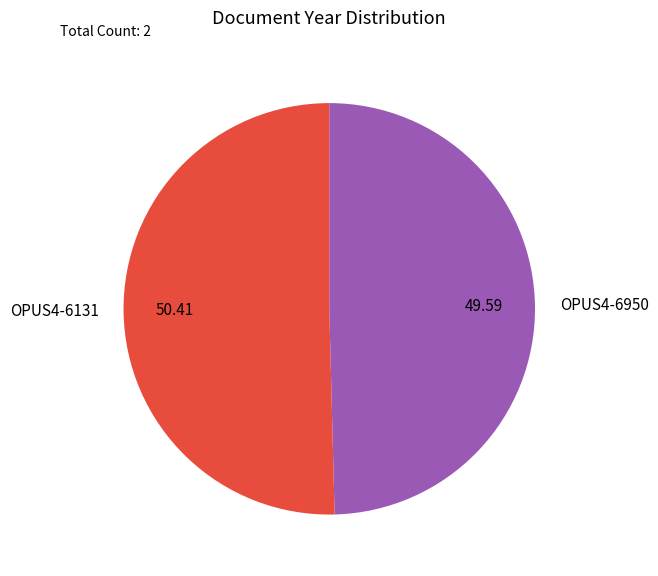

Which category has the smallest portion of the pie?

OPUS4-6950